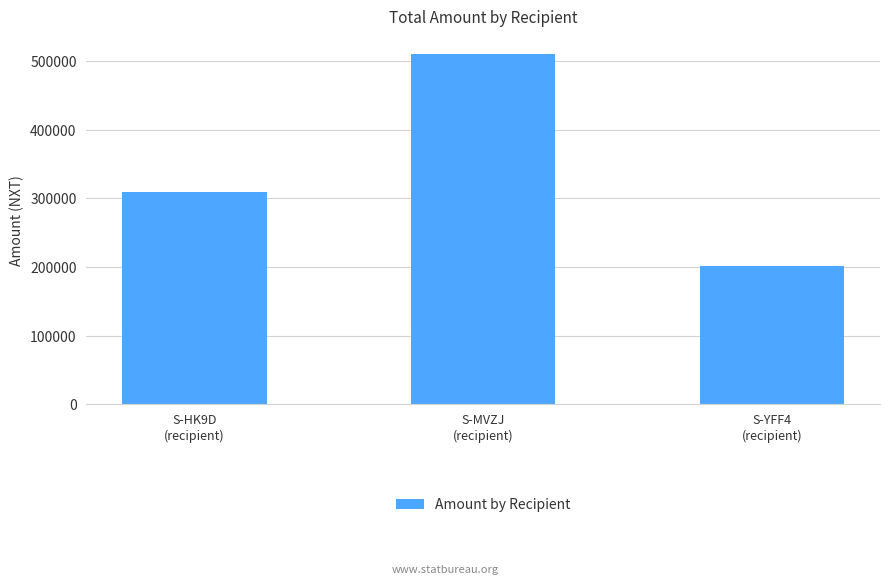

Reading left to right, extract all data points from this chart.

S-HK9D
(recipient)=308905.0	S-MVZJ
(recipient)=510716.7	S-YFF4
(recipient)=201785.0